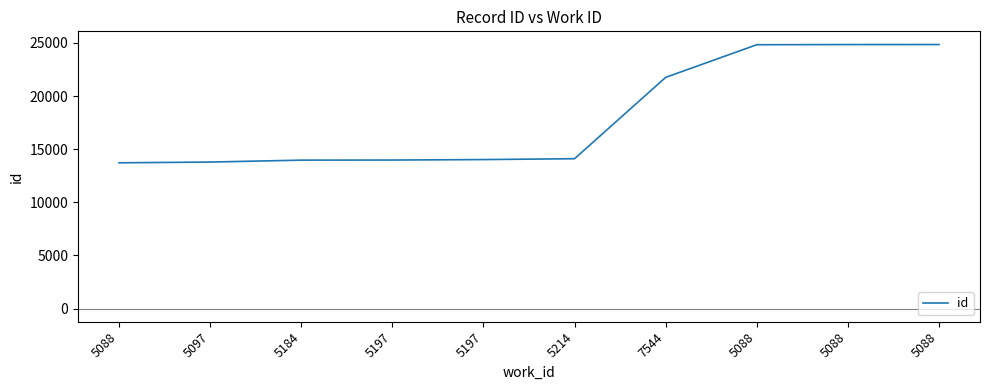

Rank the categories by value from lowest to highest.

5088, 5097, 5184, 5197, 5197, 5214, 7544, 5088, 5088, 5088